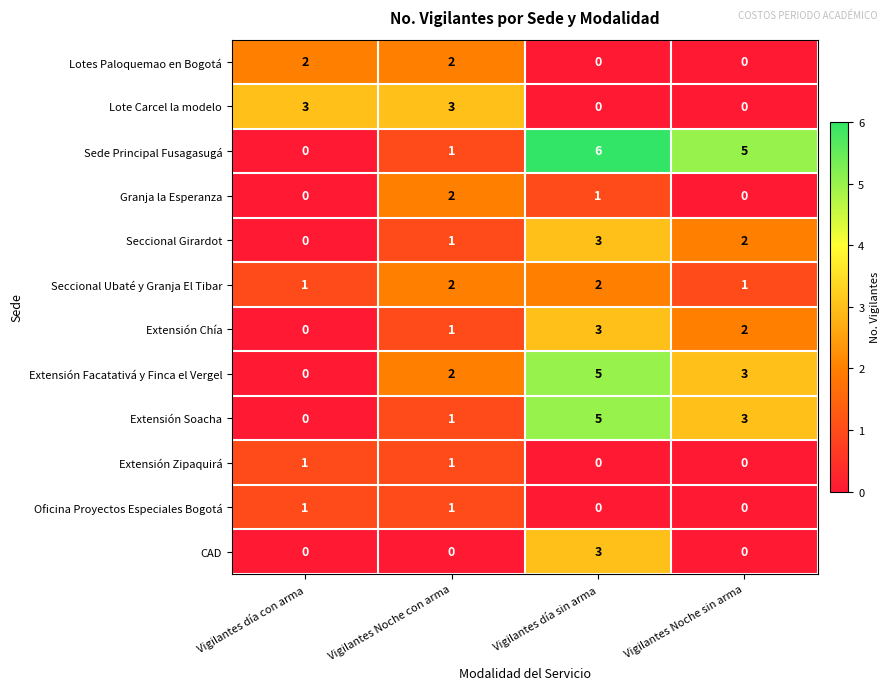

Count the Oficina Proyectos Especiales Bogotá values in the range 0 to 1.

4